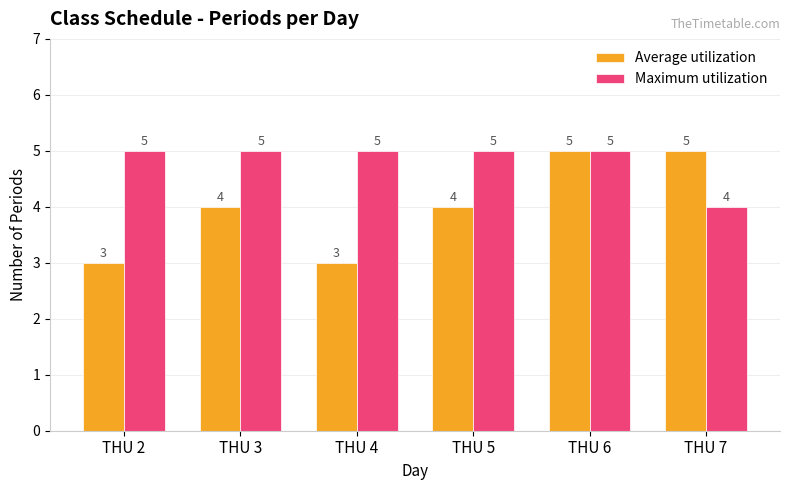

What is the maximum value shown in the chart?

5